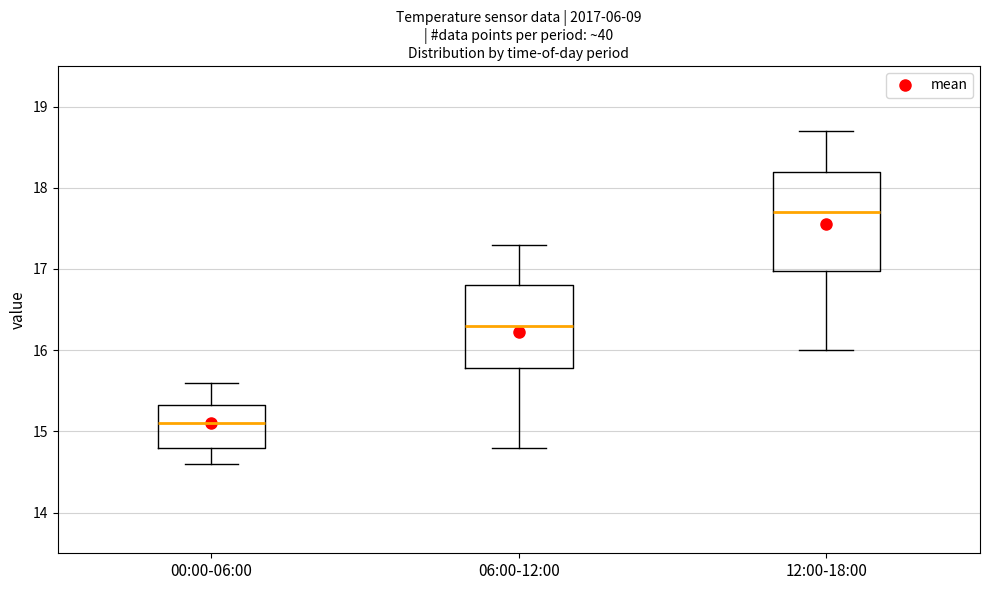

Where does the median line of the box for 12:00-18:00 sit on the y-axis? The values are not printed on the chart, so give them approximately, as read against the axis.

17.7